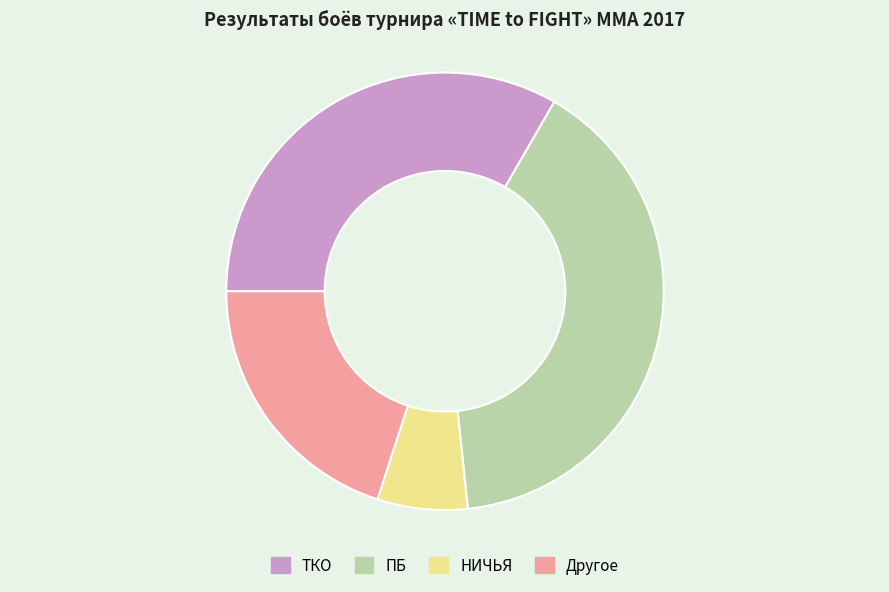

Is there a majority slice in this chart?

No